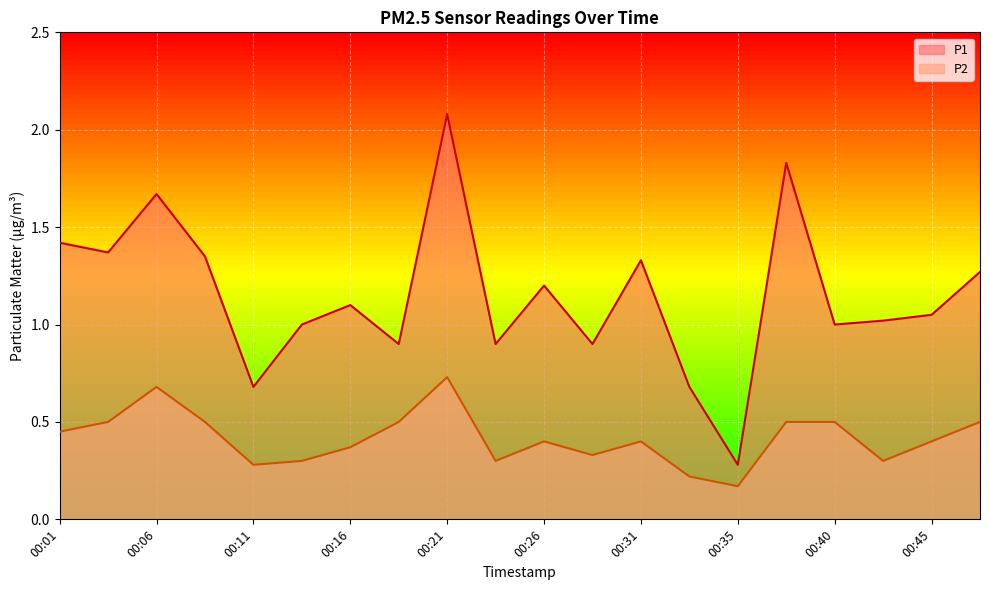

Where is the first local maximum for P1?

00:06